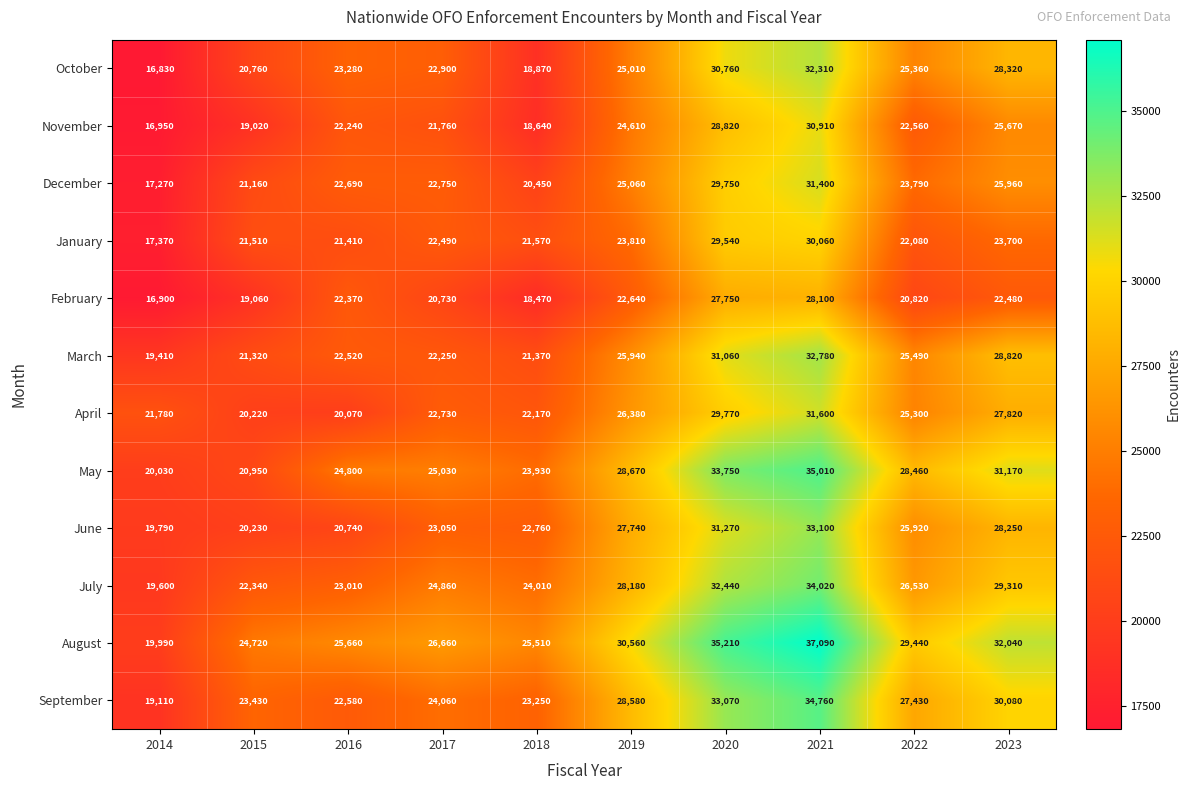

Is the value of April at 2021 greater than the value of October at 2018?

Yes